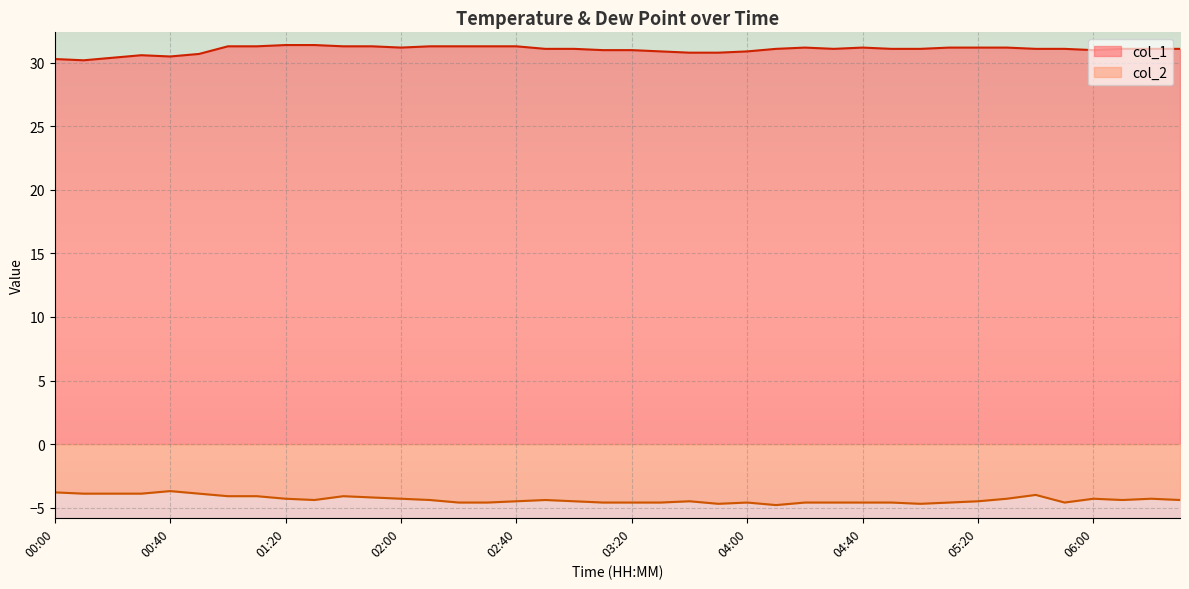

True or false: col_2 and col_1 cross at least once.

False